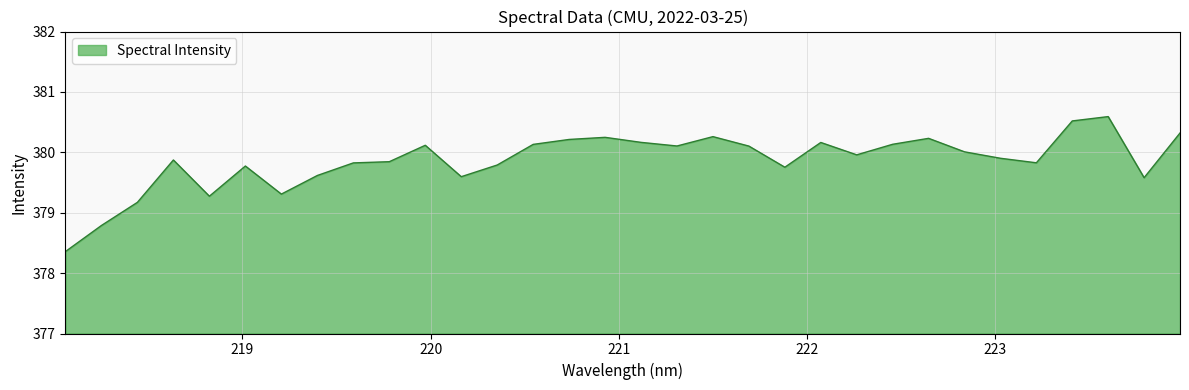

What is the difference between the second highest and minimum values?

2.2